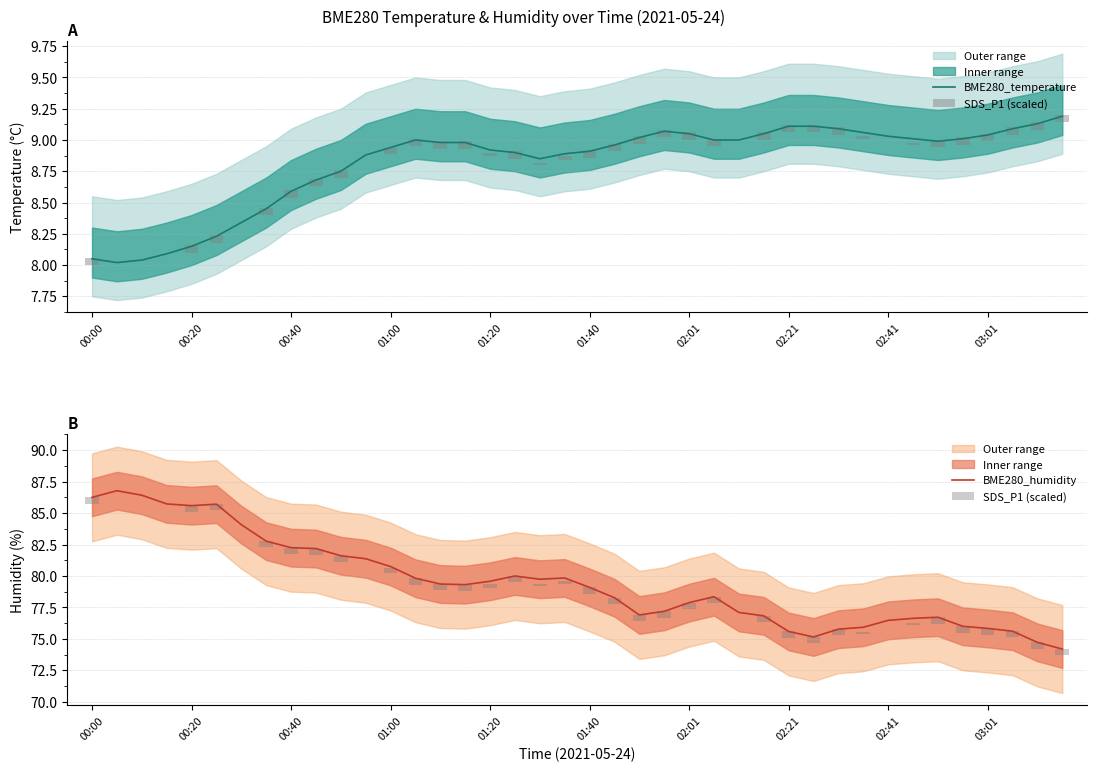

What is the highest value of the BME280_humidity series?

86.8